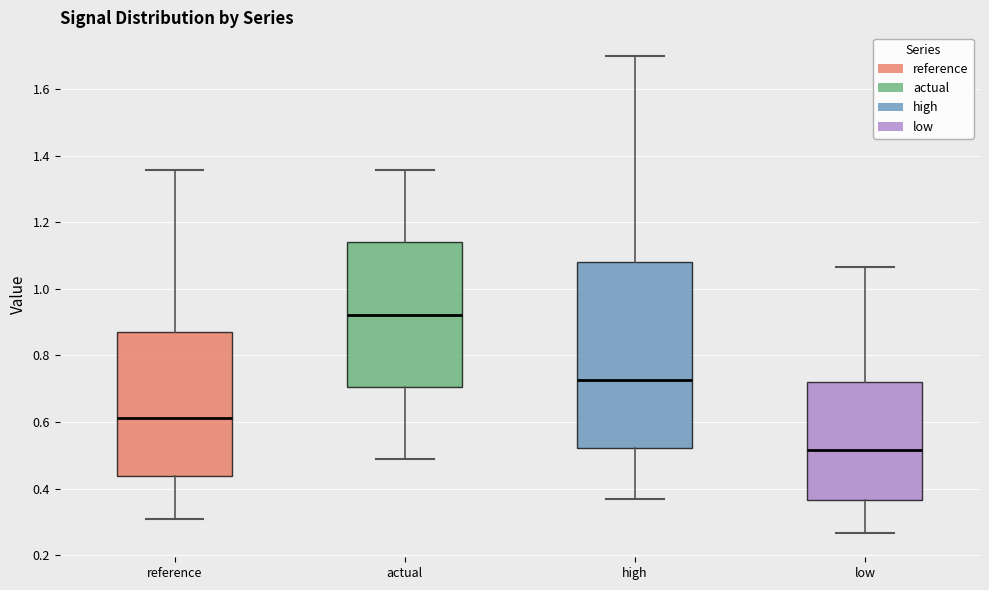

Reading left to right, transcribe this box plot: for each box, give where its median line is, the range the box spans, and where its two whiskers end, as read against the y-axis. The values are not printed on the chart, so give them approximately, as read against the axis.

reference: median 0.62, box 0.44 to 0.88, whiskers 0.30 to 1.36
actual: median 0.92, box 0.70 to 1.14, whiskers 0.48 to 1.36
high: median 0.72, box 0.52 to 1.08, whiskers 0.36 to 1.70
low: median 0.52, box 0.36 to 0.72, whiskers 0.26 to 1.06